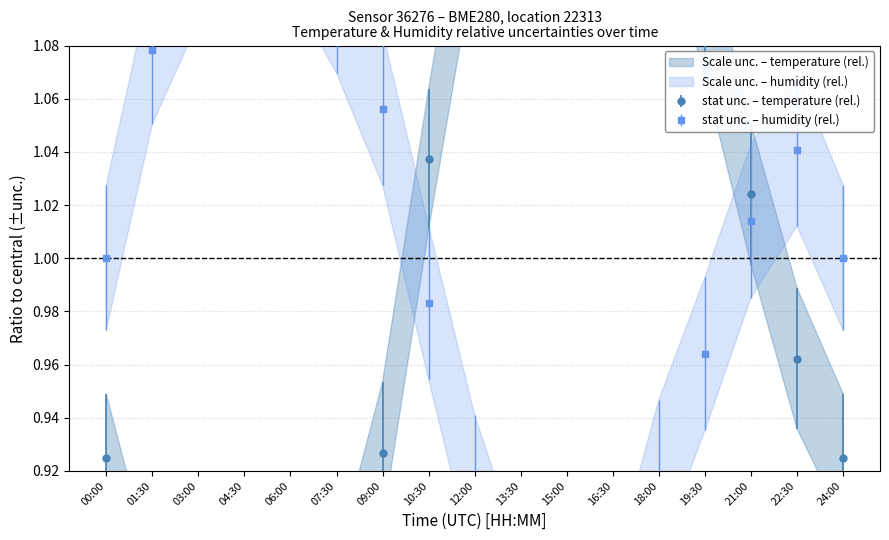

Where is temperature nearest to the value 1?

21:00